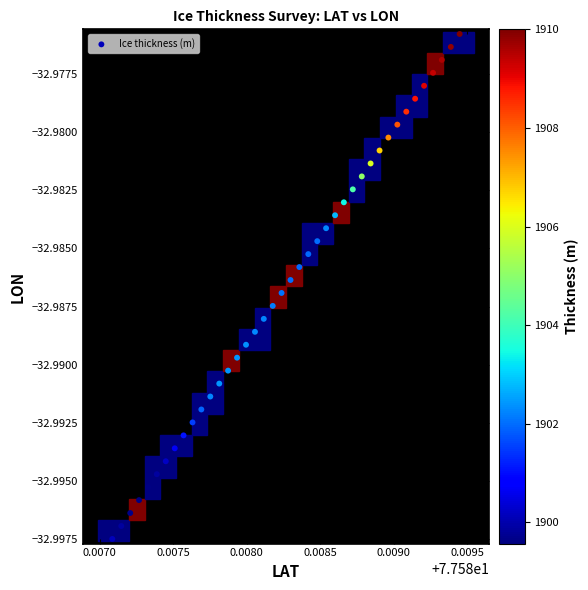

How many points are shown in the scatter plot?

40